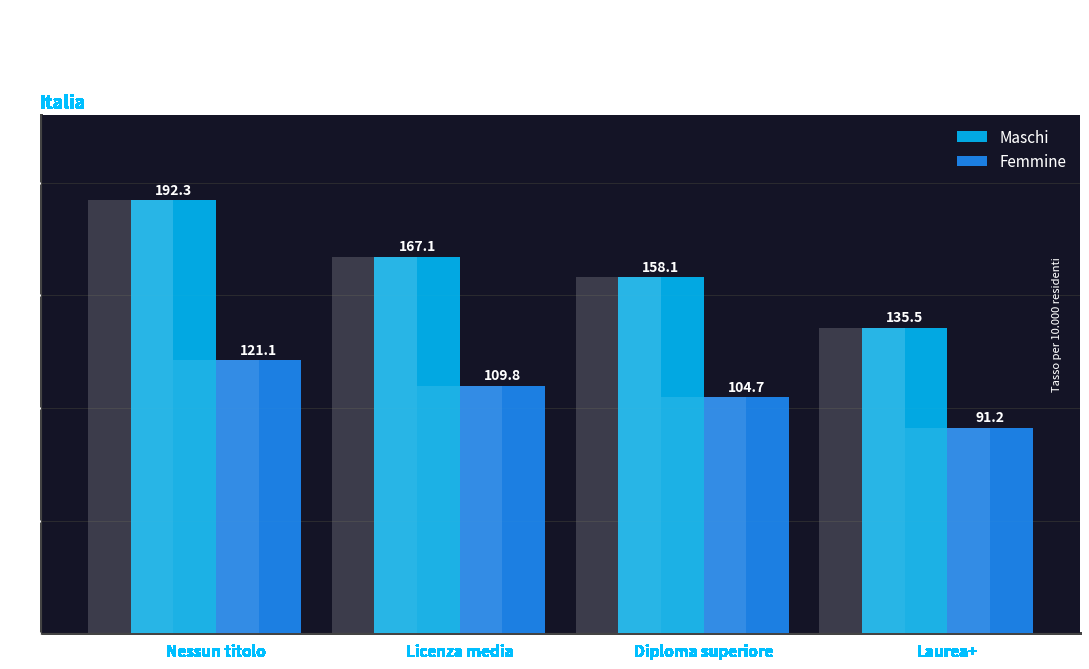

What is the label of the 4th bar from the right?

Nessun titolo